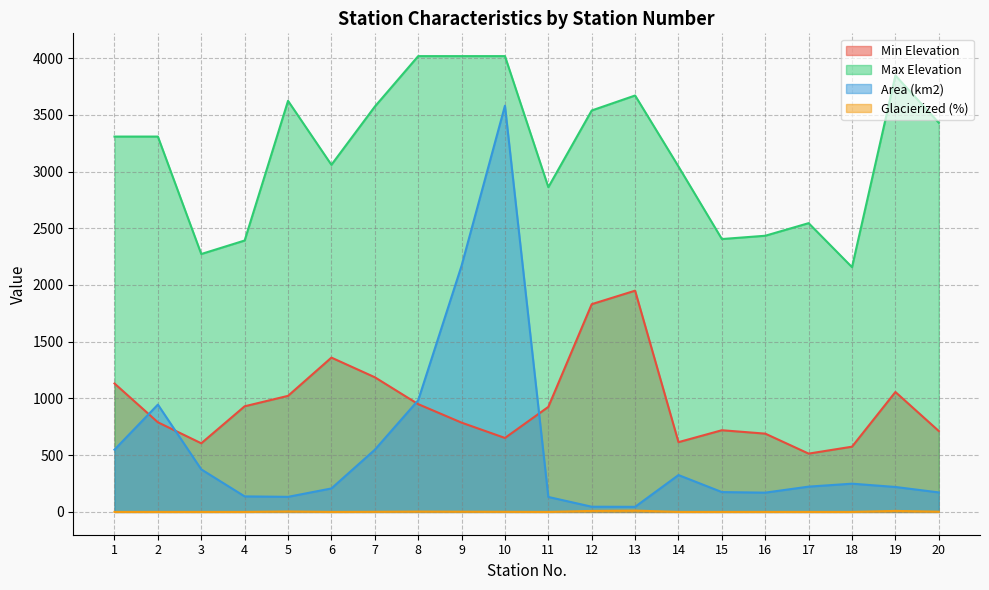

Where is Max Elevation nearest to the value 3087?

6